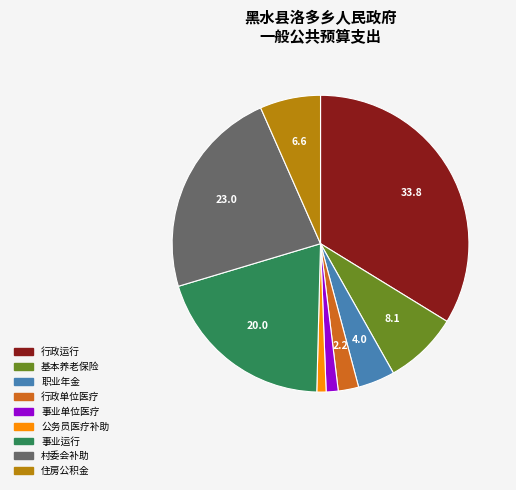

Does any single category account for the majority?

No